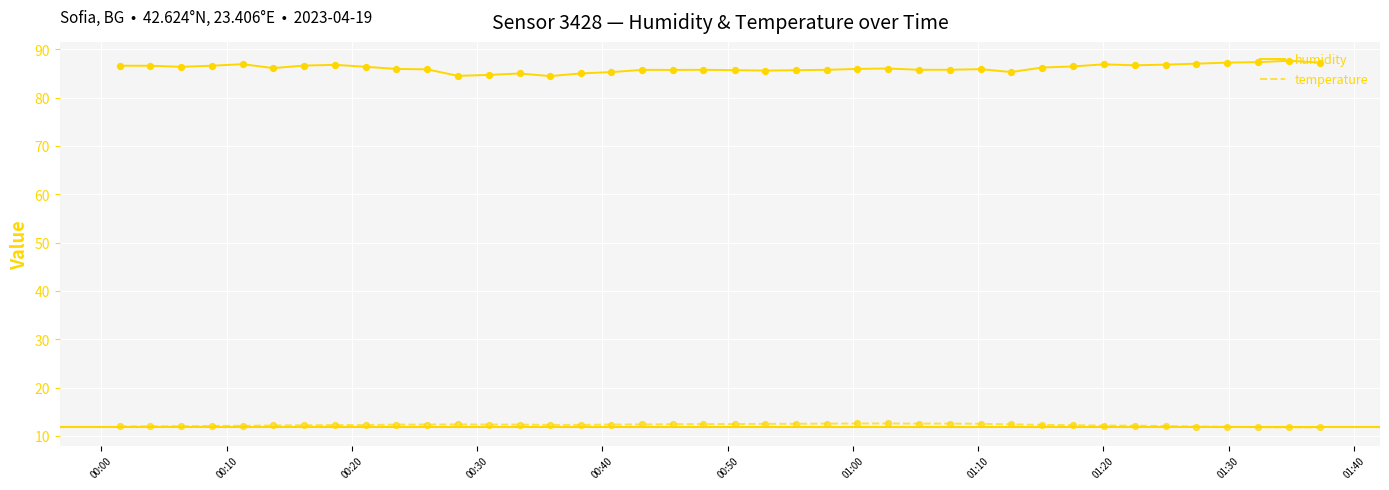

What is the smallest value displayed?

11.8